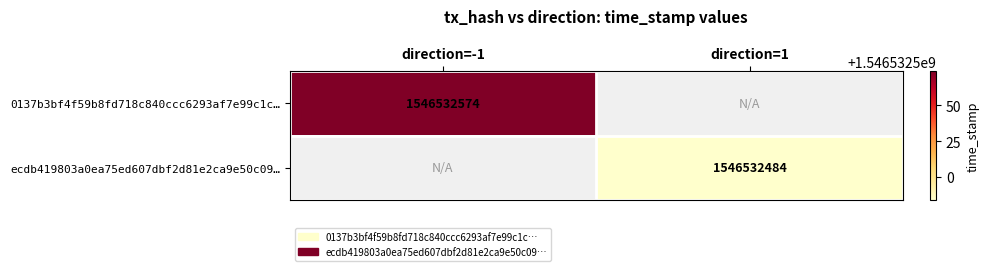

The ecdb419803a0ea75ed607dbf2d81e2ca9e50c09 series shows 427745020 at 1. True or false?

False